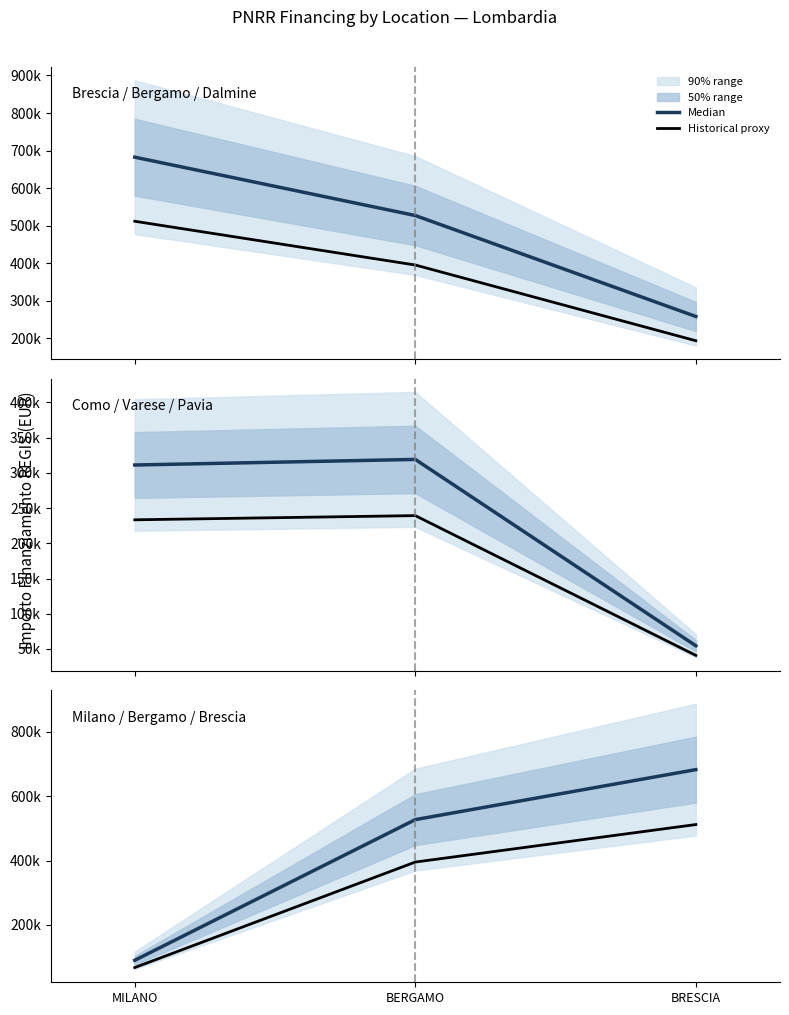

Where is Historical nearest to the value 289789?

BERGAMO